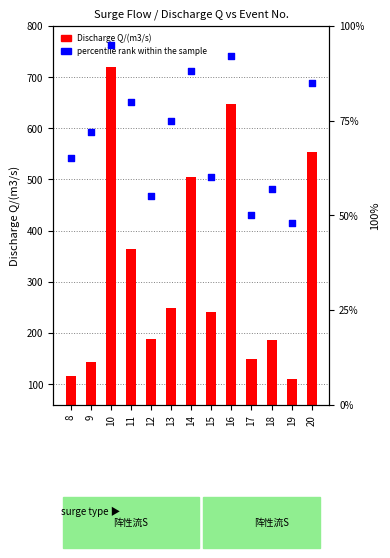

At which category is the sum across all series the highest?

10